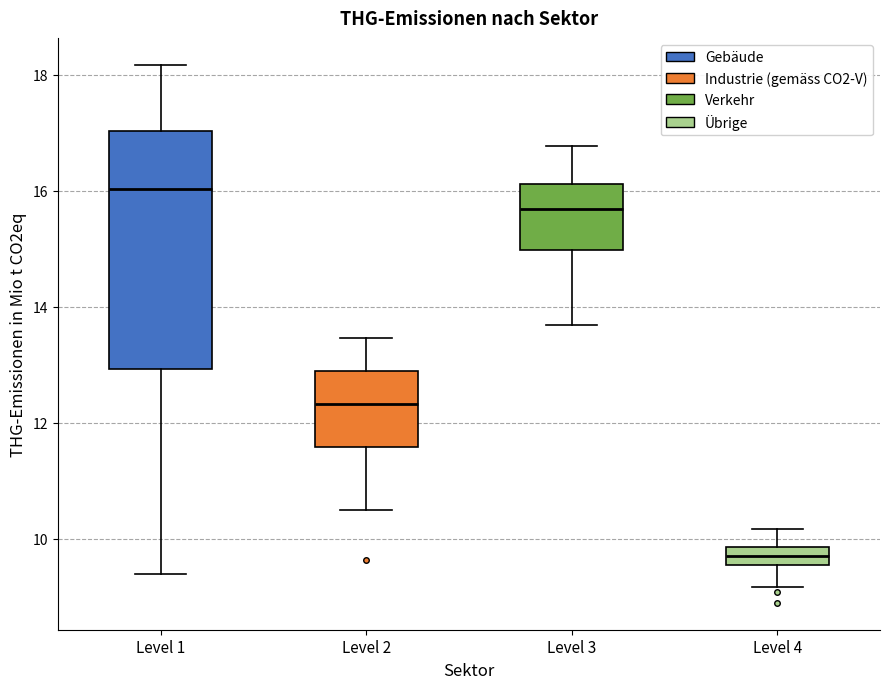

Where is the lower edge of the box for Level 3 on the y-axis? The values are not printed on the chart, so give them approximately, as read against the axis.

15.0